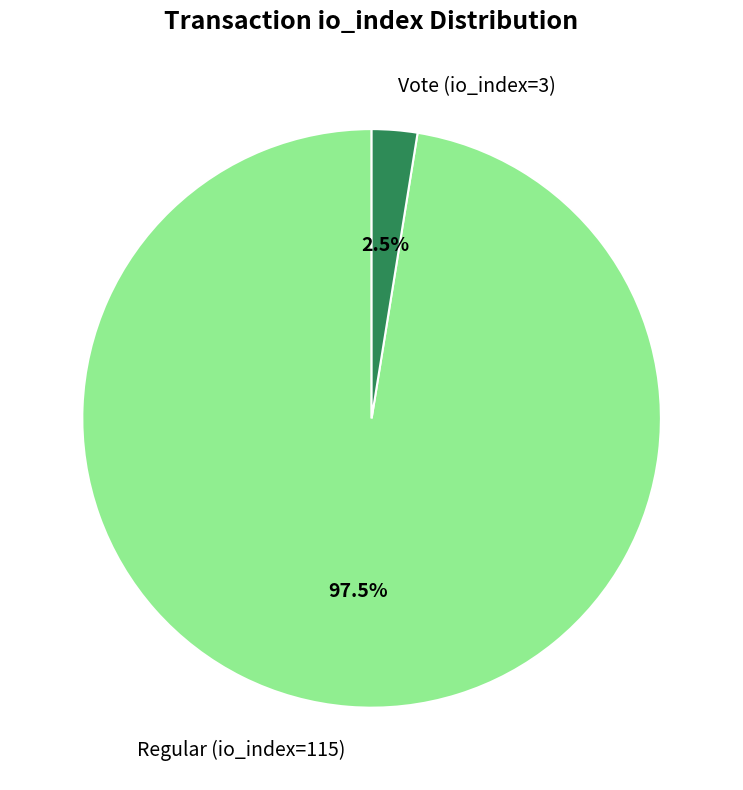

Combined, what portion of the pie is Regular (io_index=115) and Vote (io_index=3)?

100.0%